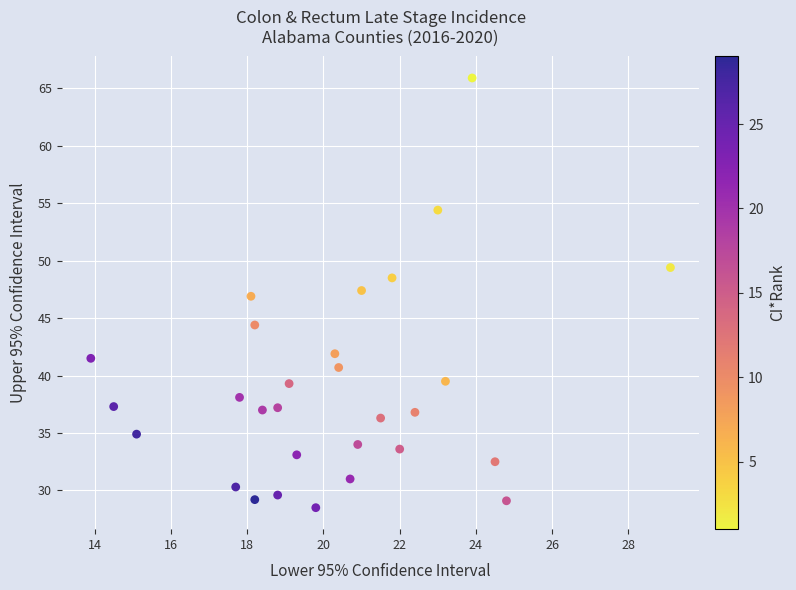

What is the range of Y values (max minus min)?

37.4